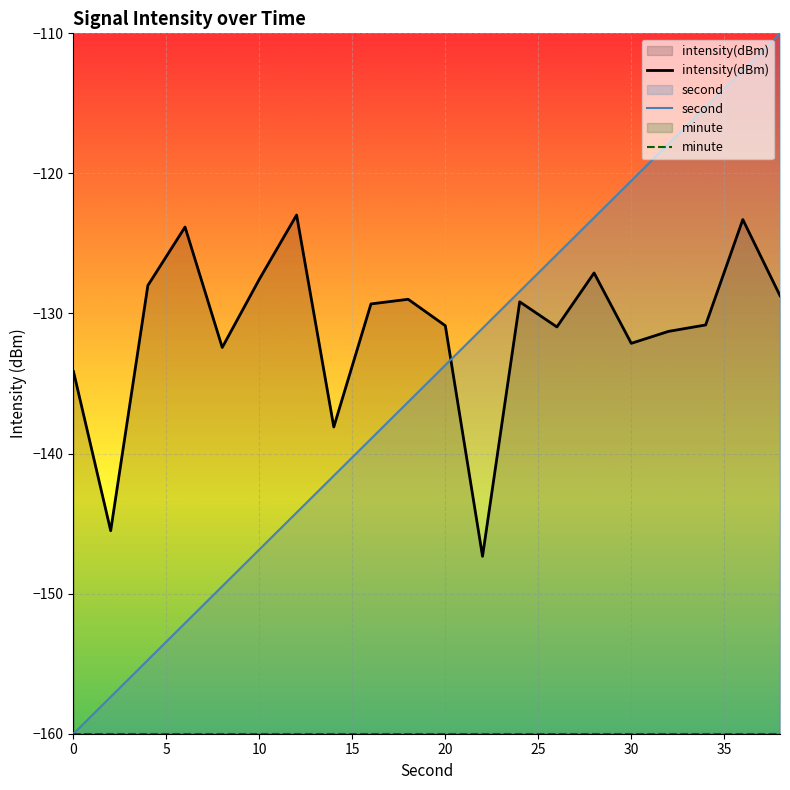

List the series in order of their peak value, lowest first.

minute, intensity(dBm), second